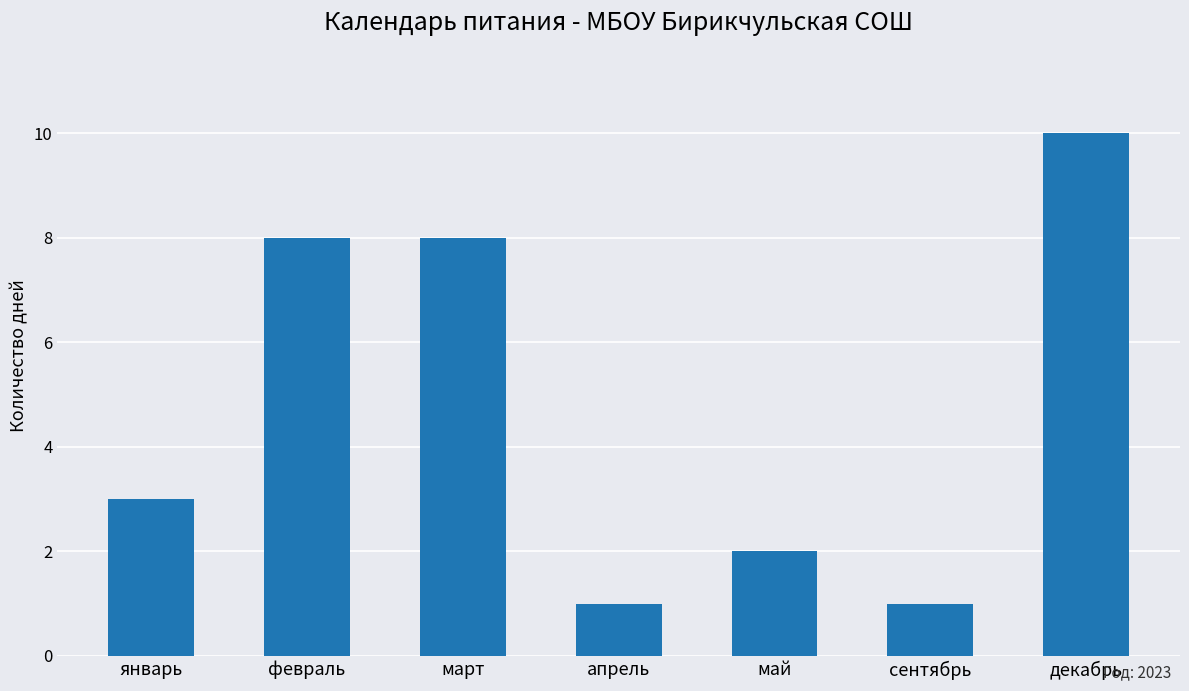

How many values are between 1 and 8?

6